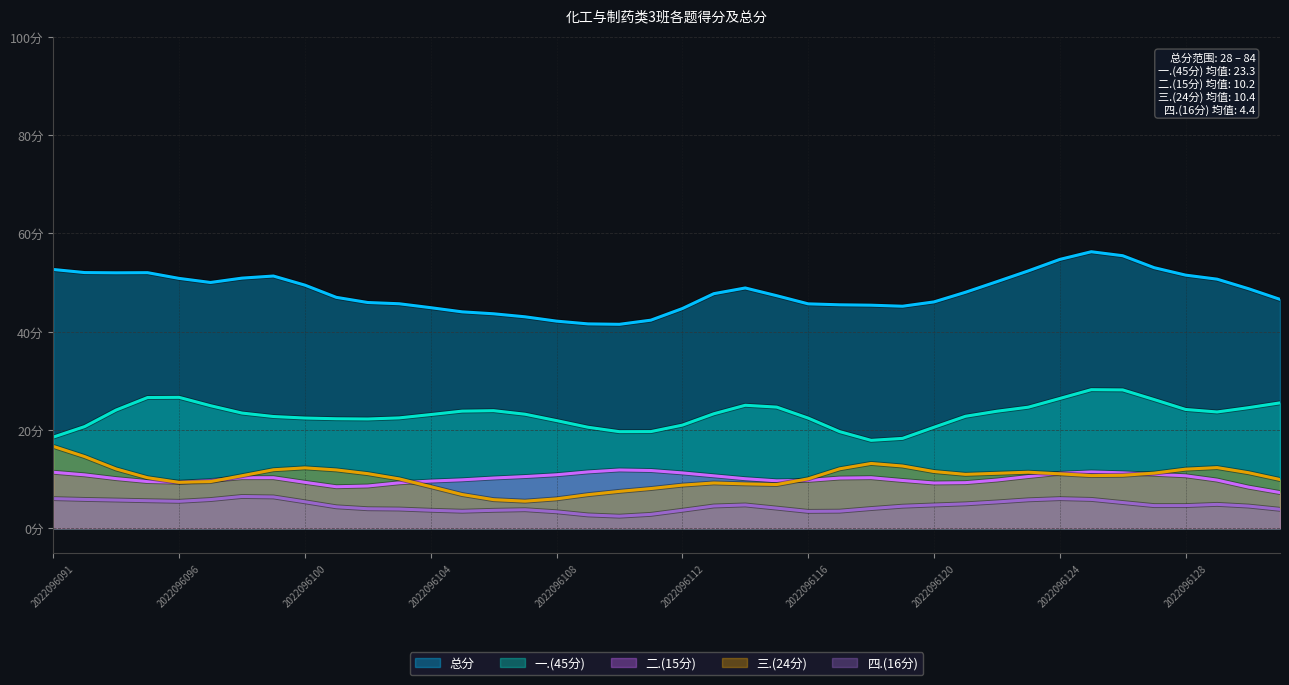

Where does the 总分 series first go above 47?

2022096091